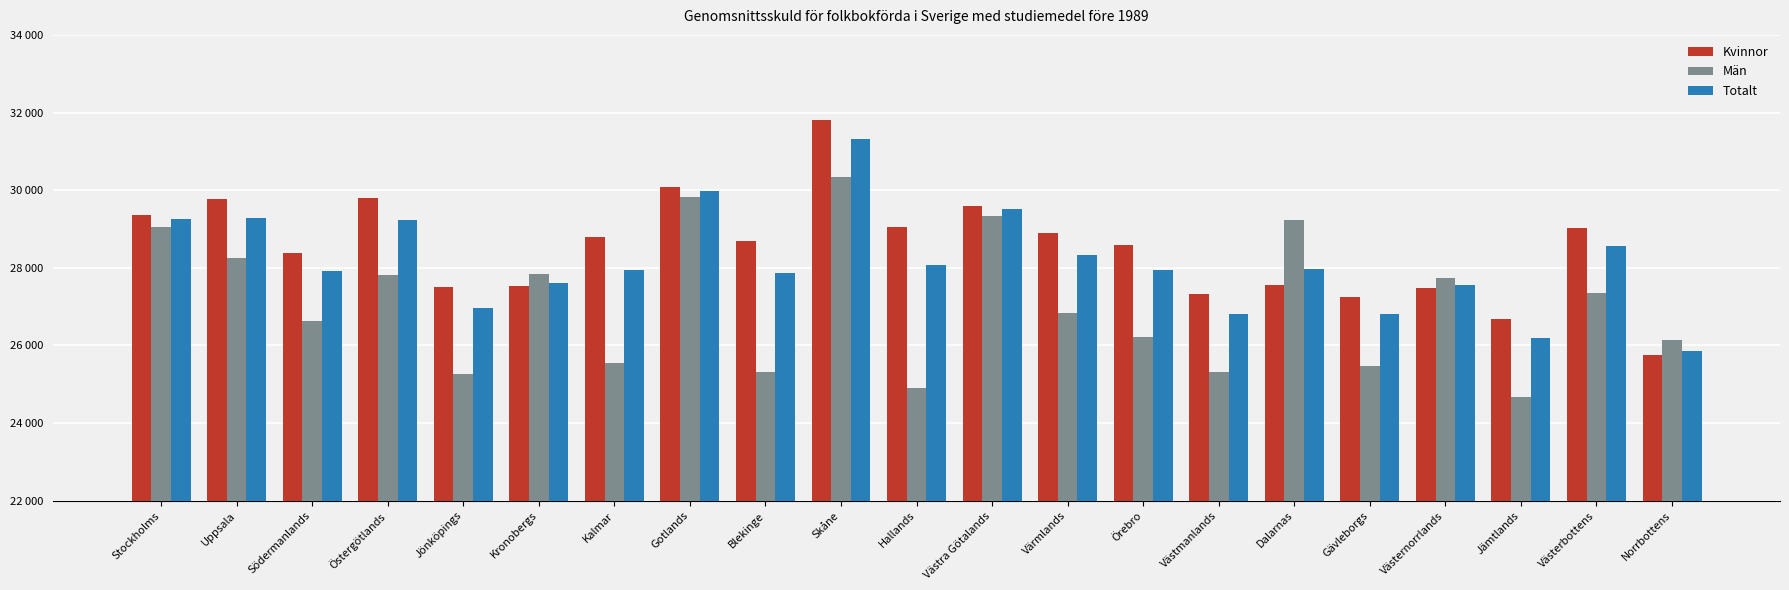

List the series in order of their peak value, lowest first.

Män, Totalt, Kvinnor